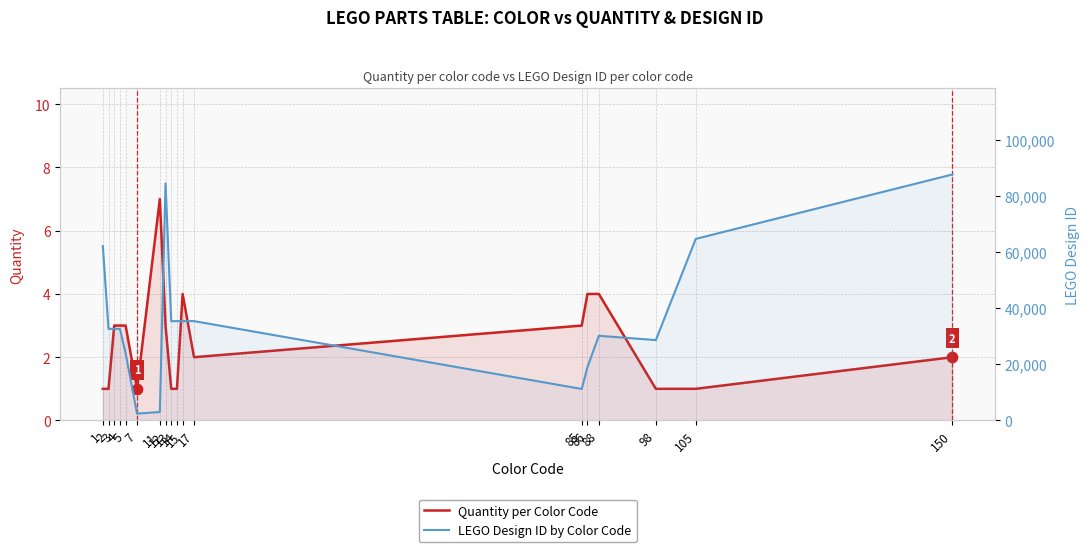

Is the value of Quantity per Color Code at 7 greater than the value of LEGO Design ID by Color Code at 13?

No